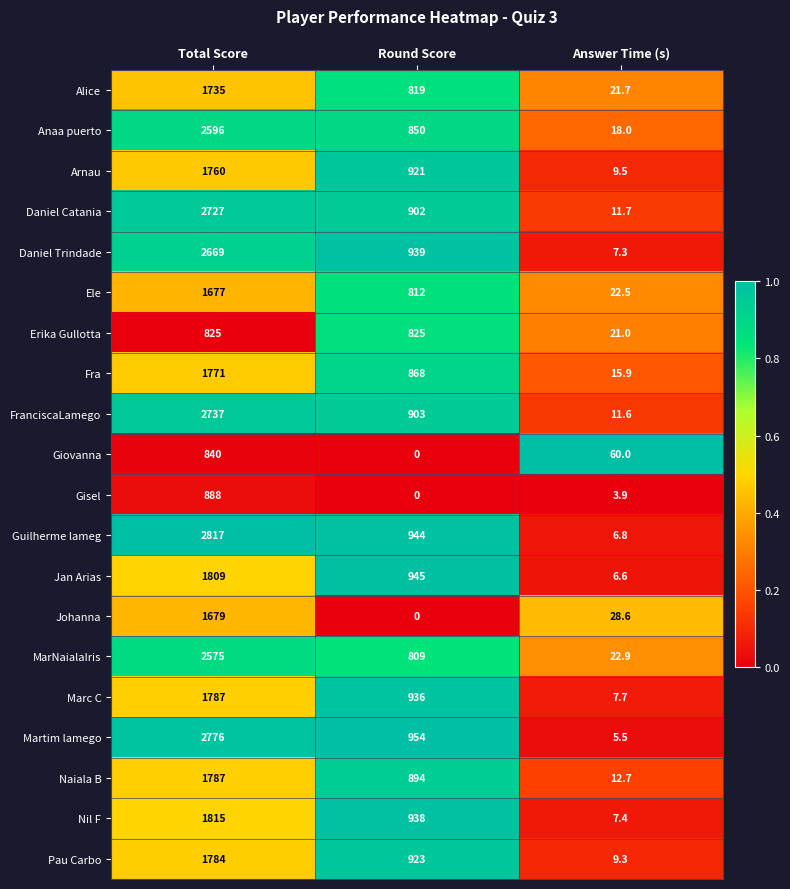

Is the value of Gisel at Round Score greater than the value of Fra at Total Score?

No